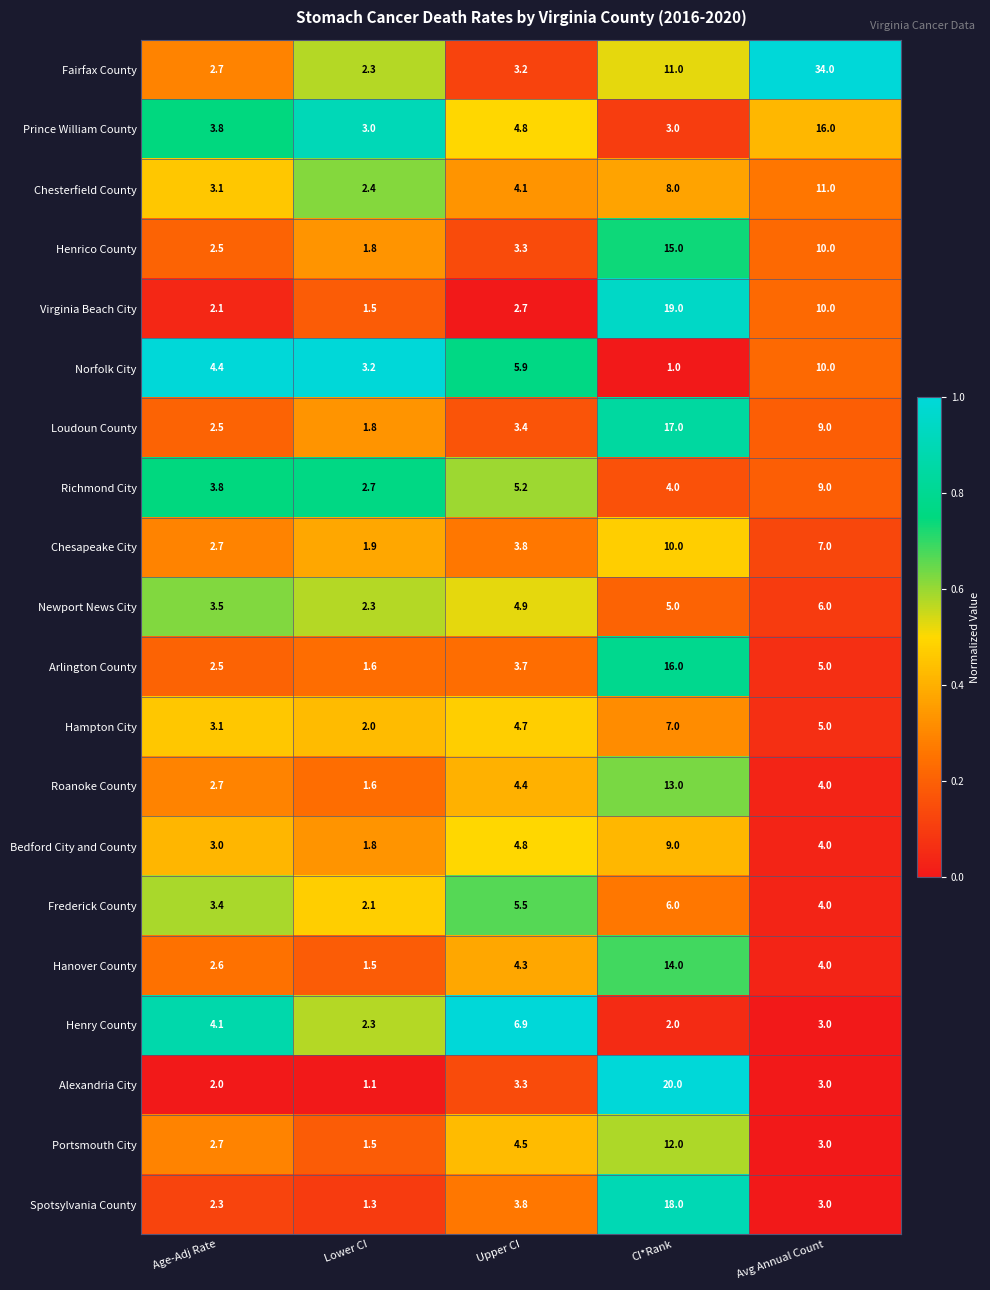

At CI*Rank, list the series in order from smallest to largest.

Norfolk City, Henry County, Prince William County, Richmond City, Newport News City, Frederick County, Hampton City, Chesterfield County, Bedford City and County, Chesapeake City, Fairfax County, Portsmouth City, Roanoke County, Hanover County, Henrico County, Arlington County, Loudoun County, Spotsylvania County, Virginia Beach City, Alexandria City